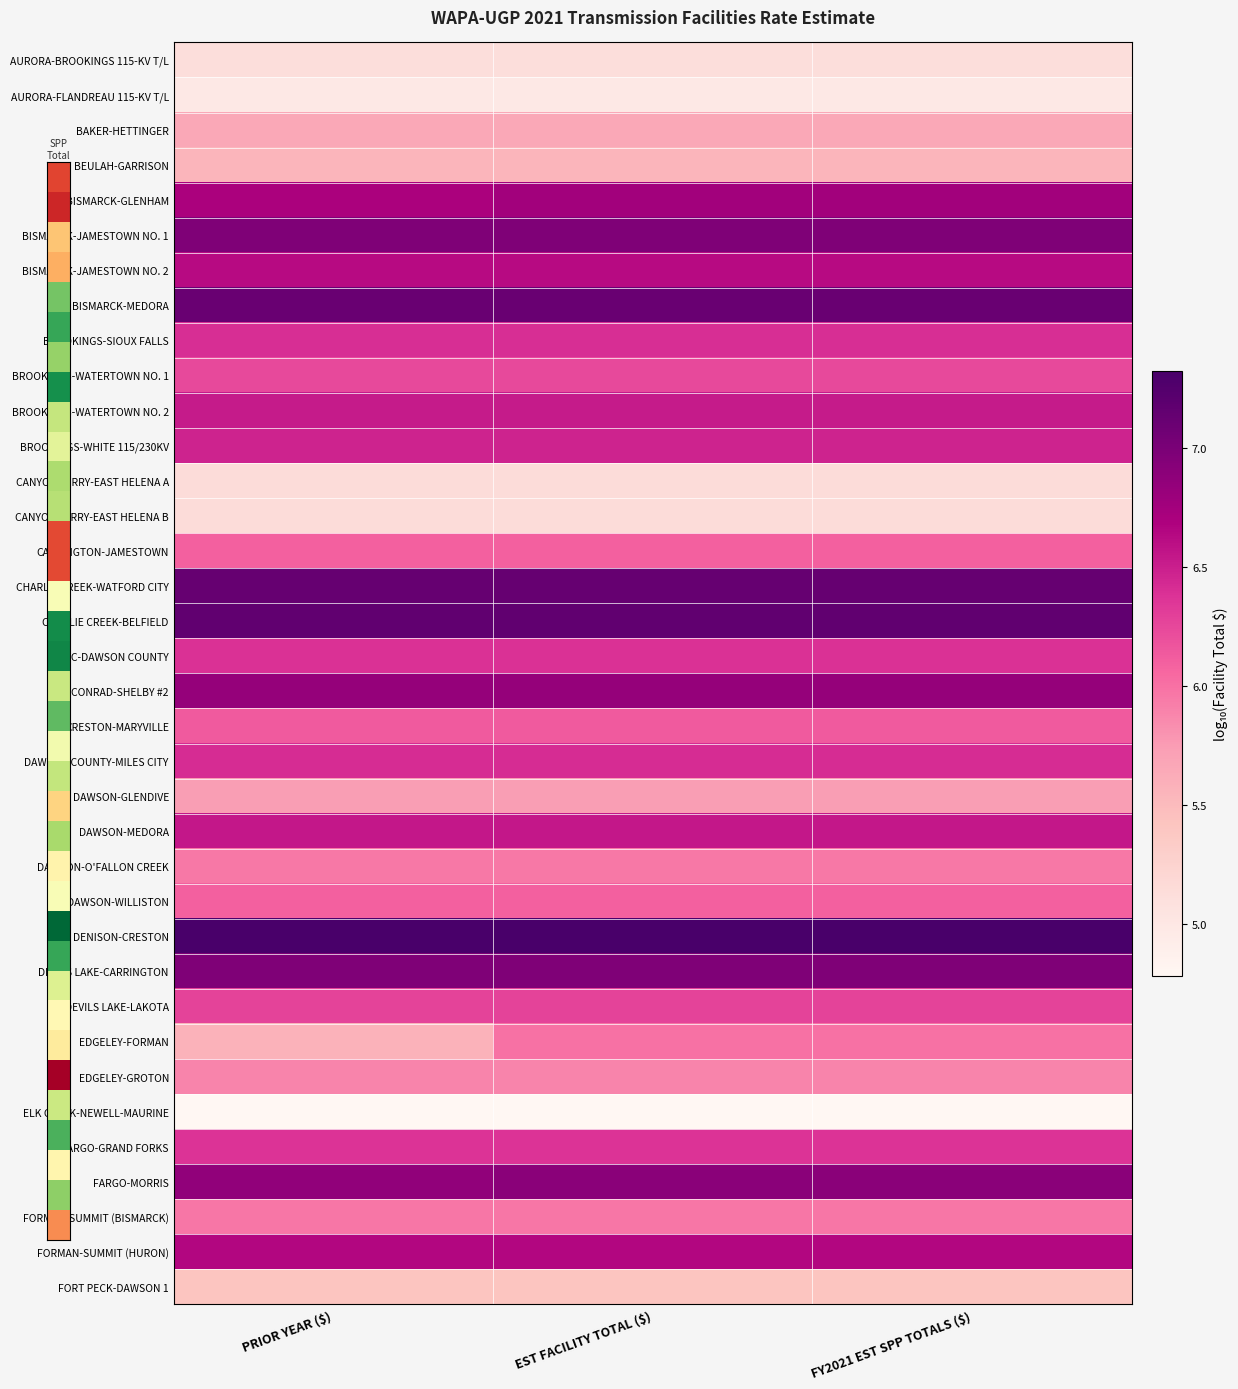

Reading right to left, list all the values displayed in this chart.

AURORA-BROOKINGS 115-KV T/L: FY2021 EST SPP TOTALS ($)=5.1	EST FACILITY TOTAL ($)=5.1	PRIOR YEAR ($)=5.1
AURORA-FLANDREAU 115-KV T/L: FY2021 EST SPP TOTALS ($)=5.0	EST FACILITY TOTAL ($)=5.0	PRIOR YEAR ($)=5.0
BAKER-HETTINGER: FY2021 EST SPP TOTALS ($)=5.7	EST FACILITY TOTAL ($)=5.7	PRIOR YEAR ($)=5.7
BEULAH-GARRISON: FY2021 EST SPP TOTALS ($)=5.6	EST FACILITY TOTAL ($)=5.6	PRIOR YEAR ($)=5.6
BISMARCK-GLENHAM: FY2021 EST SPP TOTALS ($)=6.8	EST FACILITY TOTAL ($)=6.8	PRIOR YEAR ($)=6.7
BISMARCK-JAMESTOWN NO. 1: FY2021 EST SPP TOTALS ($)=7.0	EST FACILITY TOTAL ($)=7.0	PRIOR YEAR ($)=7.0
BISMARCK-JAMESTOWN NO. 2: FY2021 EST SPP TOTALS ($)=6.6	EST FACILITY TOTAL ($)=6.6	PRIOR YEAR ($)=6.6
BISMARCK-MEDORA: FY2021 EST SPP TOTALS ($)=7.1	EST FACILITY TOTAL ($)=7.1	PRIOR YEAR ($)=7.1
BROOKINGS-SIOUX FALLS: FY2021 EST SPP TOTALS ($)=6.4	EST FACILITY TOTAL ($)=6.4	PRIOR YEAR ($)=6.4
BROOKINGS-WATERTOWN NO. 1: FY2021 EST SPP TOTALS ($)=6.2	EST FACILITY TOTAL ($)=6.2	PRIOR YEAR ($)=6.2
BROOKINGS-WATERTOWN NO. 2: FY2021 EST SPP TOTALS ($)=6.5	EST FACILITY TOTAL ($)=6.5	PRIOR YEAR ($)=6.5
BROOKINGS-WHITE 115/230KV: FY2021 EST SPP TOTALS ($)=6.5	EST FACILITY TOTAL ($)=6.5	PRIOR YEAR ($)=6.5
CANYON FERRY-EAST HELENA A: FY2021 EST SPP TOTALS ($)=5.1	EST FACILITY TOTAL ($)=5.1	PRIOR YEAR ($)=5.1
CANYON FERRY-EAST HELENA B: FY2021 EST SPP TOTALS ($)=5.1	EST FACILITY TOTAL ($)=5.1	PRIOR YEAR ($)=5.1
CARRINGTON-JAMESTOWN: FY2021 EST SPP TOTALS ($)=6.1	EST FACILITY TOTAL ($)=6.1	PRIOR YEAR ($)=6.1
CHARLIE CREEK-WATFORD CITY: FY2021 EST SPP TOTALS ($)=7.1	EST FACILITY TOTAL ($)=7.1	PRIOR YEAR ($)=7.1
CHARLIE CREEK-BELFIELD: FY2021 EST SPP TOTALS ($)=7.2	EST FACILITY TOTAL ($)=7.2	PRIOR YEAR ($)=7.2
CIRLC-DAWSON COUNTY: FY2021 EST SPP TOTALS ($)=6.4	EST FACILITY TOTAL ($)=6.4	PRIOR YEAR ($)=6.4
CONRAD-SHELBY #2: FY2021 EST SPP TOTALS ($)=6.8	EST FACILITY TOTAL ($)=6.8	PRIOR YEAR ($)=6.8
CRESTON-MARYVILLE: FY2021 EST SPP TOTALS ($)=6.1	EST FACILITY TOTAL ($)=6.1	PRIOR YEAR ($)=6.1
DAWSON COUNTY-MILES CITY: FY2021 EST SPP TOTALS ($)=6.4	EST FACILITY TOTAL ($)=6.4	PRIOR YEAR ($)=6.4
DAWSON-GLENDIVE: FY2021 EST SPP TOTALS ($)=5.7	EST FACILITY TOTAL ($)=5.7	PRIOR YEAR ($)=5.7
DAWSON-MEDORA: FY2021 EST SPP TOTALS ($)=6.5	EST FACILITY TOTAL ($)=6.5	PRIOR YEAR ($)=6.5
DAWSON-O'FALLON CREEK: FY2021 EST SPP TOTALS ($)=6.0	EST FACILITY TOTAL ($)=6.0	PRIOR YEAR ($)=6.0
DAWSON-WILLISTON: FY2021 EST SPP TOTALS ($)=6.1	EST FACILITY TOTAL ($)=6.1	PRIOR YEAR ($)=6.1
DENISON-CRESTON: FY2021 EST SPP TOTALS ($)=7.3	EST FACILITY TOTAL ($)=7.3	PRIOR YEAR ($)=7.3
DEVILS LAKE-CARRINGTON: FY2021 EST SPP TOTALS ($)=7.0	EST FACILITY TOTAL ($)=7.0	PRIOR YEAR ($)=7.0
DEVILS LAKE-LAKOTA: FY2021 EST SPP TOTALS ($)=6.3	EST FACILITY TOTAL ($)=6.3	PRIOR YEAR ($)=6.3
EDGELEY-FORMAN: FY2021 EST SPP TOTALS ($)=6.0	EST FACILITY TOTAL ($)=6.0	PRIOR YEAR ($)=5.6
EDGELEY-GROTON: FY2021 EST SPP TOTALS ($)=5.9	EST FACILITY TOTAL ($)=5.9	PRIOR YEAR ($)=5.9
ELK CREEK-NEWELL-MAURINE: FY2021 EST SPP TOTALS ($)=4.8	EST FACILITY TOTAL ($)=4.8	PRIOR YEAR ($)=4.8
FARGO-GRAND FORKS: FY2021 EST SPP TOTALS ($)=6.4	EST FACILITY TOTAL ($)=6.4	PRIOR YEAR ($)=6.4
FARGO-MORRIS: FY2021 EST SPP TOTALS ($)=6.9	EST FACILITY TOTAL ($)=6.9	PRIOR YEAR ($)=6.9
FORMAN-SUMMIT (BISMARCK): FY2021 EST SPP TOTALS ($)=6.0	EST FACILITY TOTAL ($)=6.0	PRIOR YEAR ($)=6.0
FORMAN-SUMMIT (HURON): FY2021 EST SPP TOTALS ($)=6.6	EST FACILITY TOTAL ($)=6.6	PRIOR YEAR ($)=6.6
FORT PECK-DAWSON 1: FY2021 EST SPP TOTALS ($)=5.4	EST FACILITY TOTAL ($)=5.4	PRIOR YEAR ($)=5.4